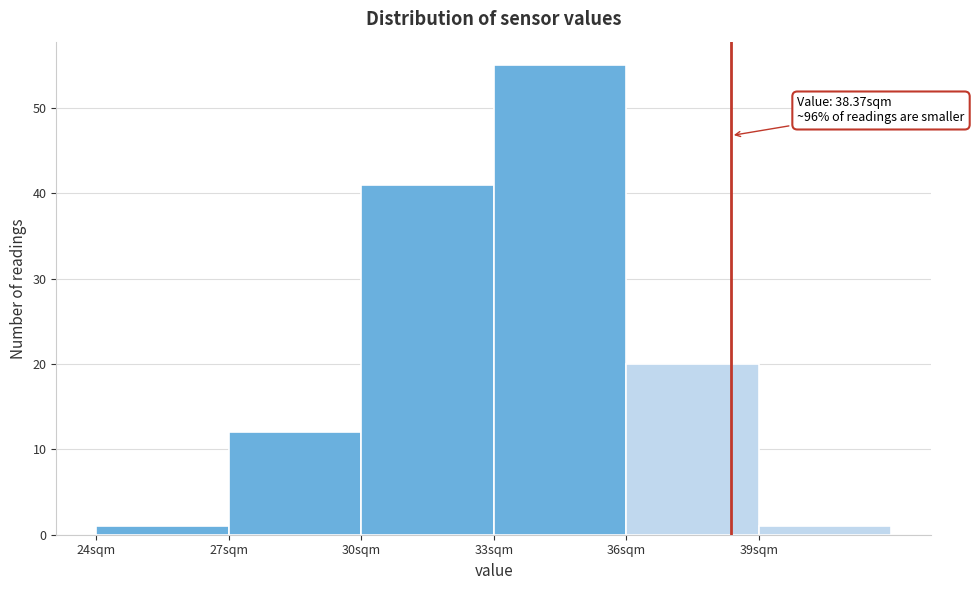

Which range on the x-axis has the tallest bar?

33 to 36